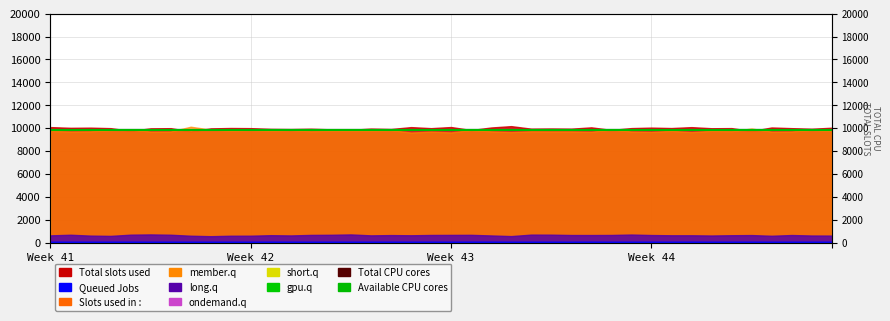

In Queued Jobs, how many points are higher than both neighbors (excluding endpoints)?

11